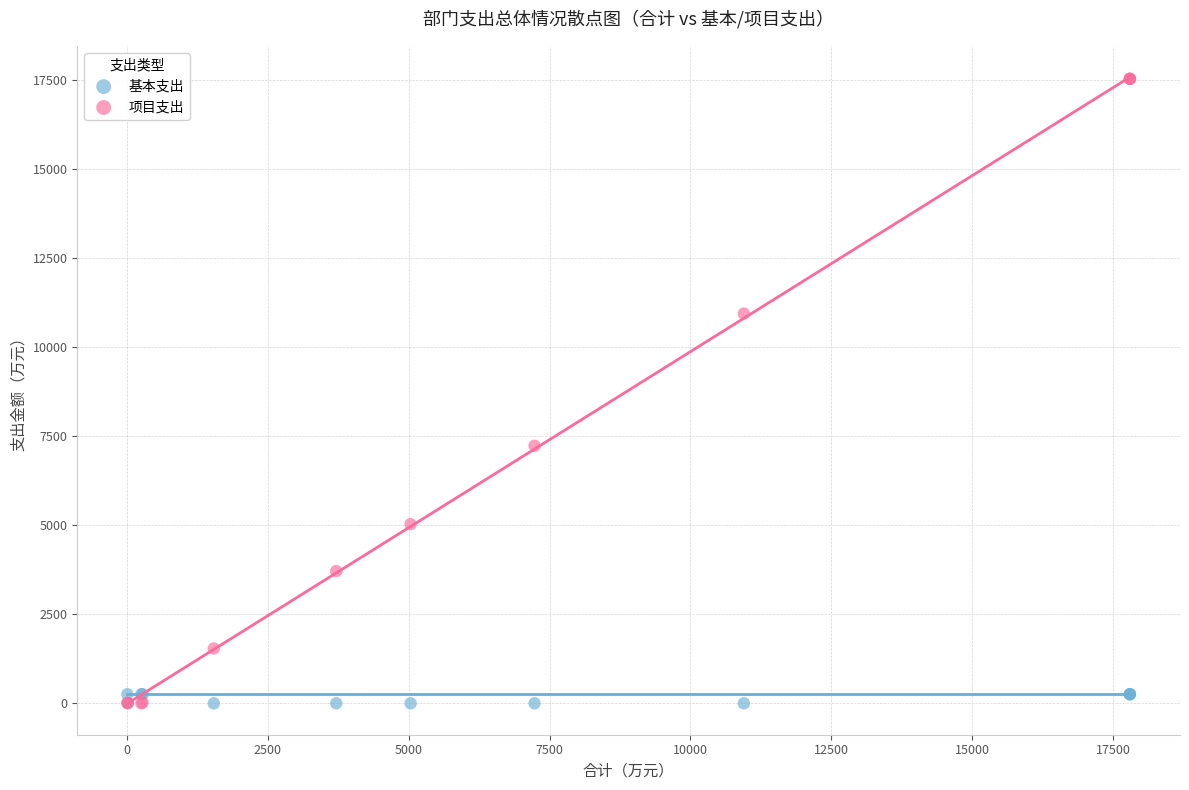

In the 项目支出 series, what Y value is closest to 8770?

7233.0